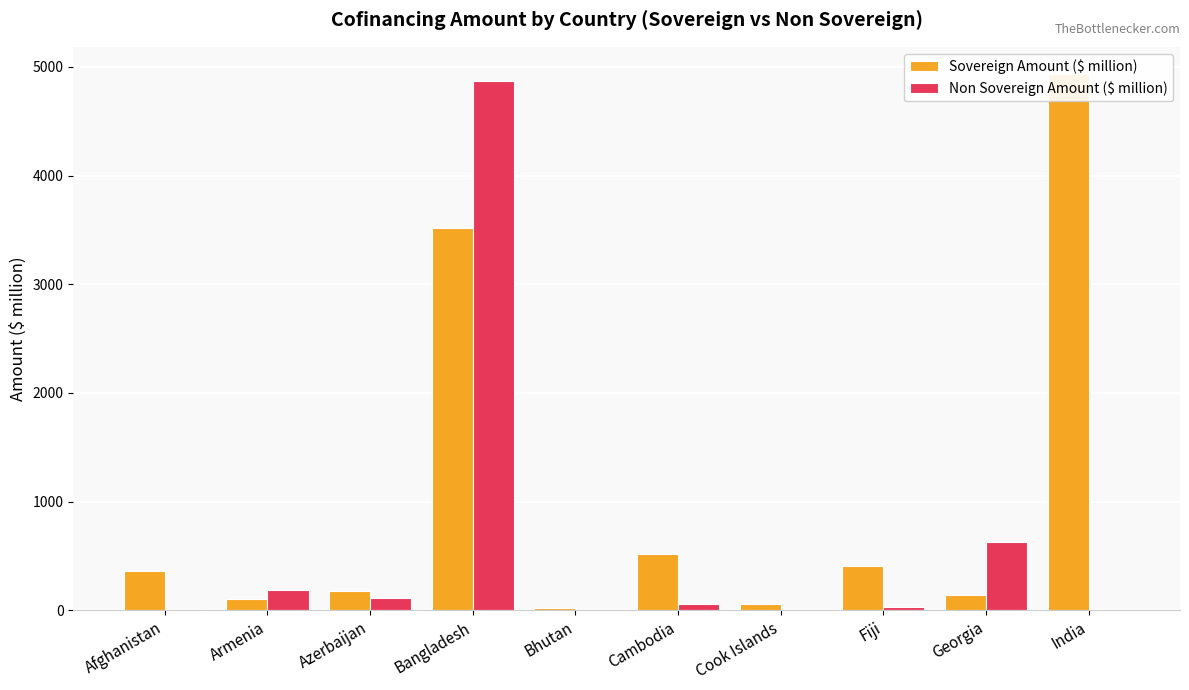

How many values in Non Sovereign Amount ($ million) are above zero?

7